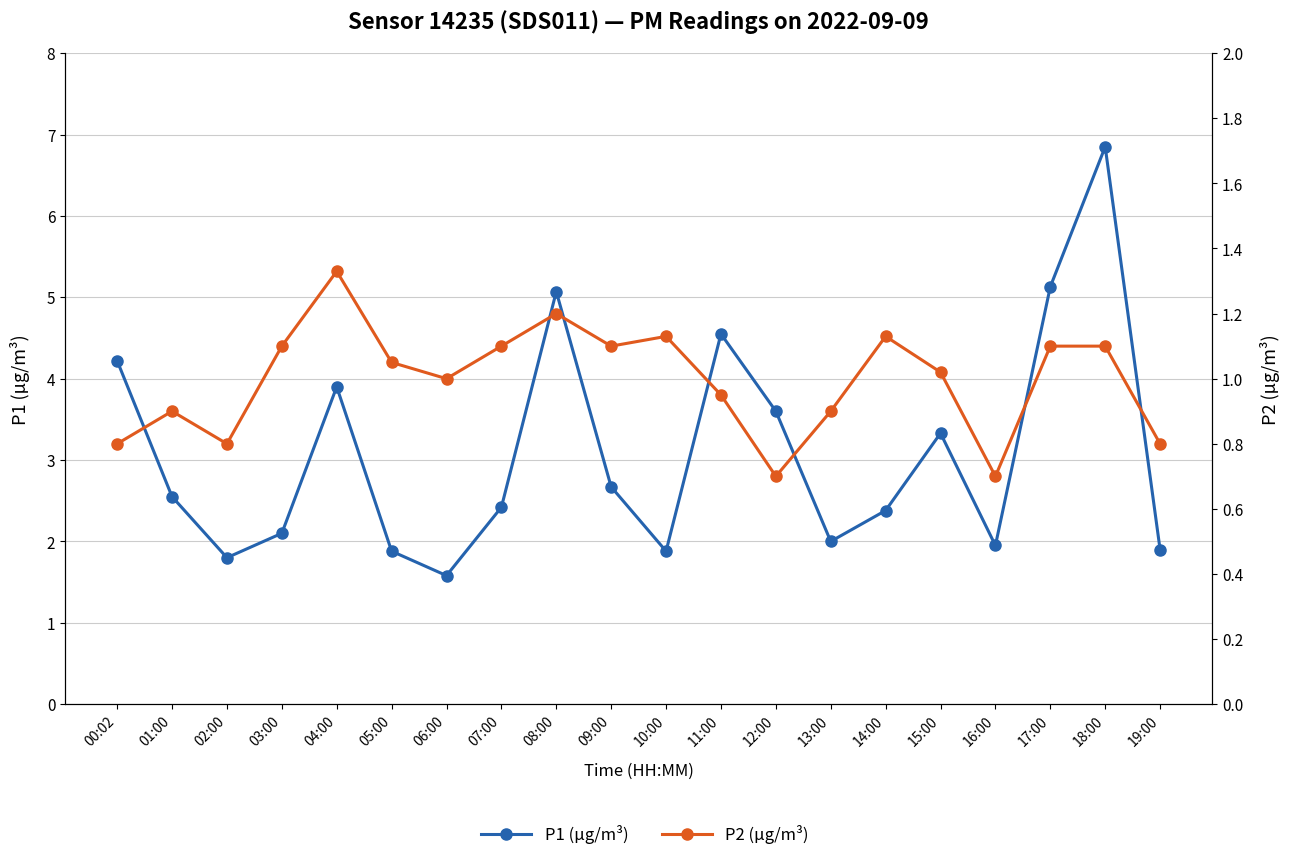

What is the value of the P1 (µg/m³) point at the 8th from the left?

2.4